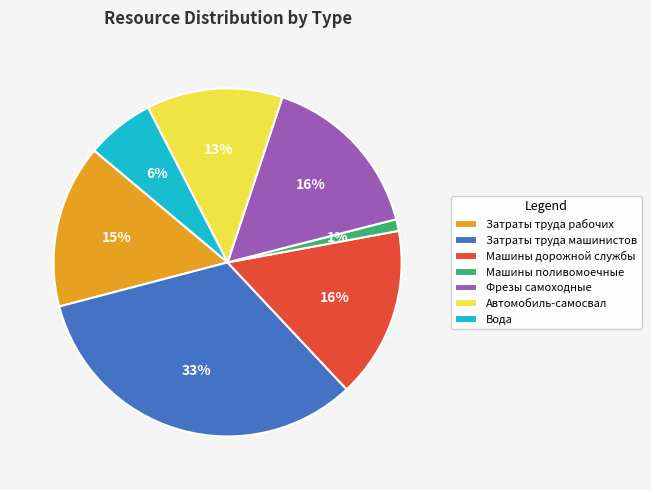

The Затраты труда машинистов slice represents 33% of the pie. True or false?

True